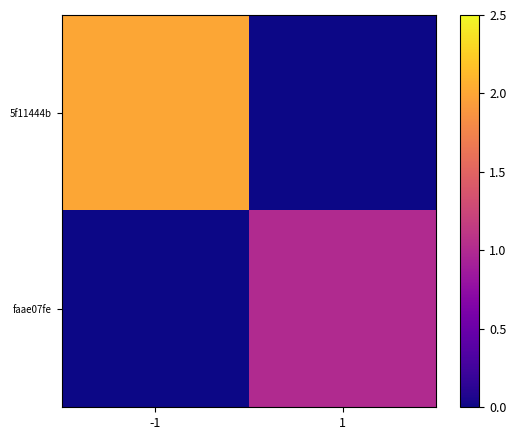

Which has a higher value, 1 or -1?

-1